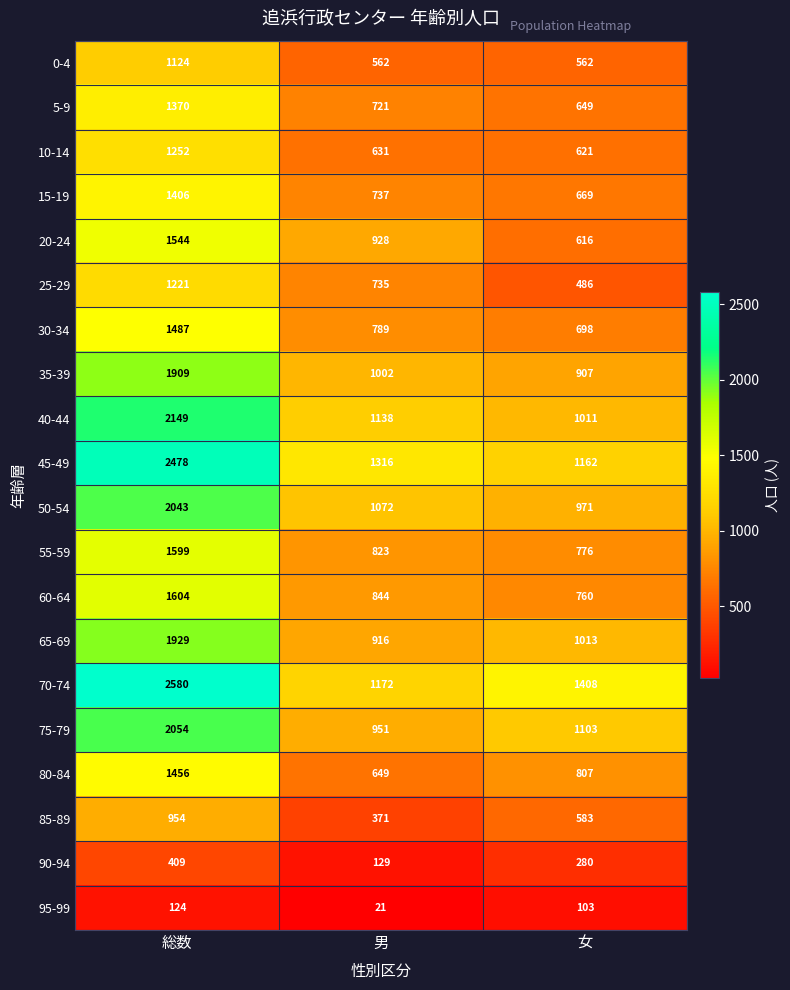

Which series has the largest total across all categories?

70-74